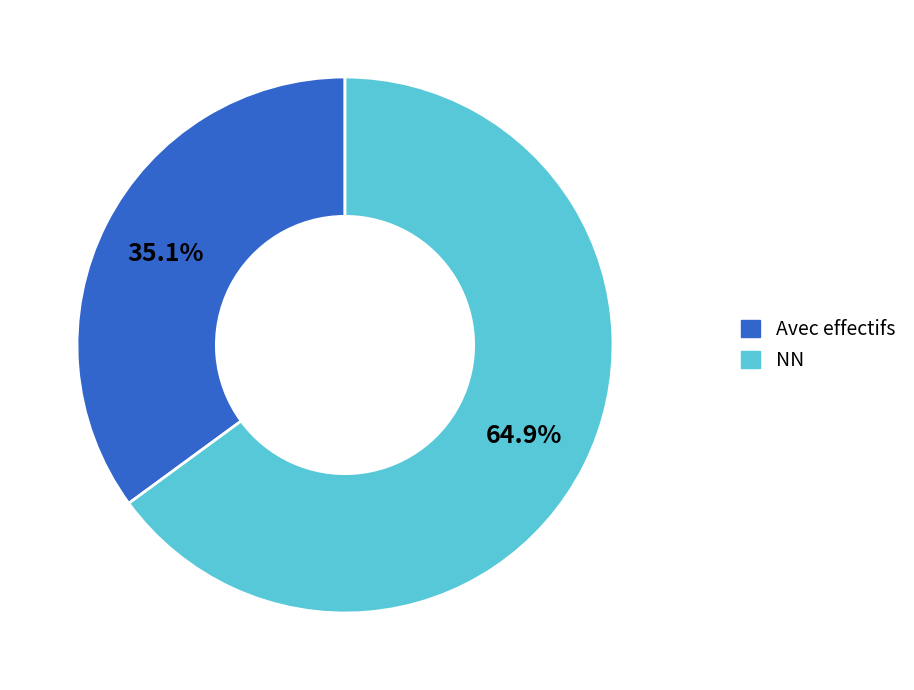

Is there a majority slice in this chart?

Yes